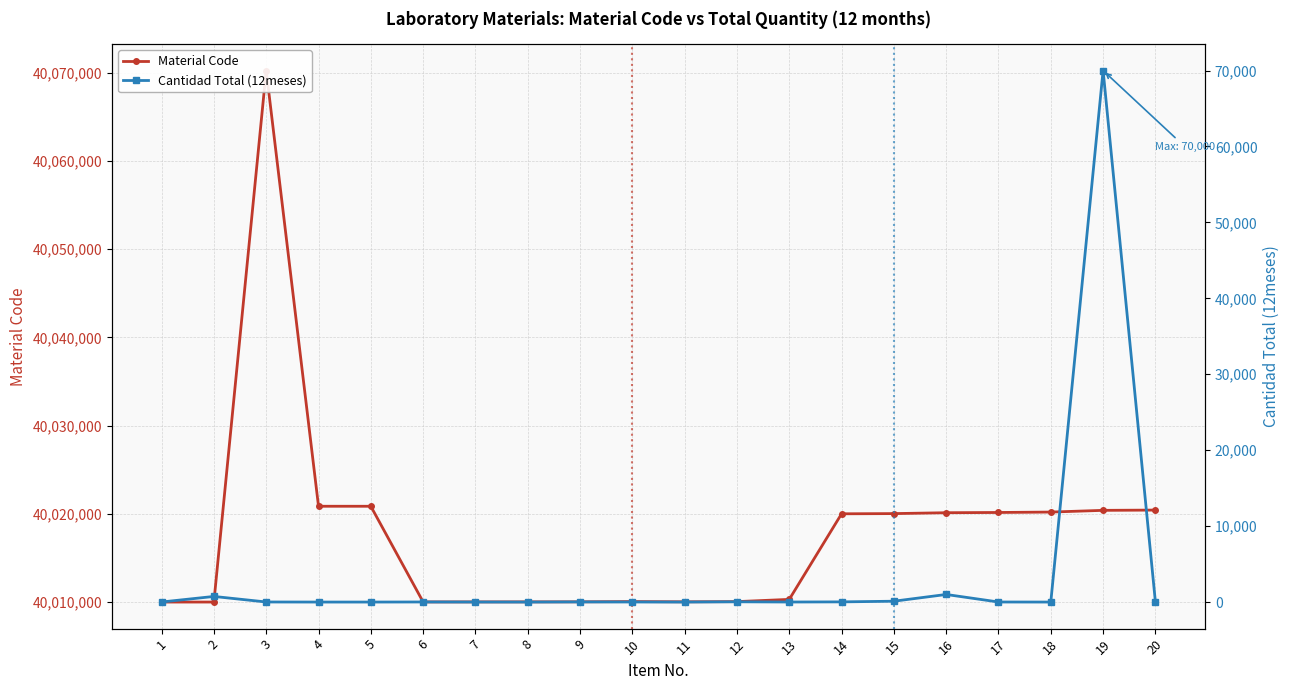

Reading left to right, what are all the values shown in this chart?

Material Code: 40010005	40010006	40070230	40020860	40020859	40010019	40010022	40010026	40010030	40010060	40010032	40010054	40010307	40020005	40020027	40020127	40020154	40020201	40020396	40020426
Cantidad Total (12meses): 8	740	10	1	1	12	6	1	20	8	2	35	6	24	112	1000	8	1	70000	10